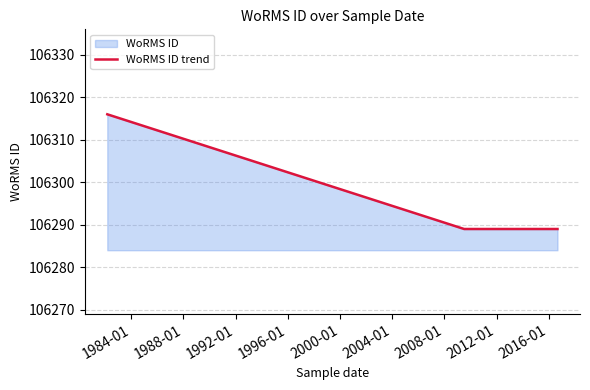

True or false: the data has more than 2 interior local peaks.

False